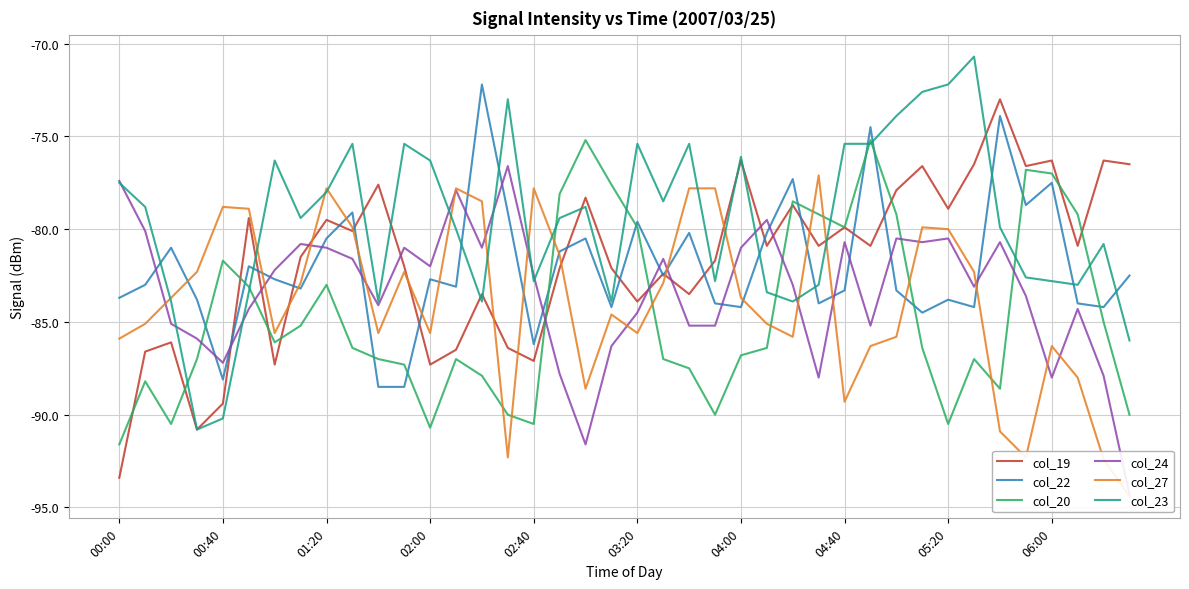

The value of col_20 at 04:40 is -79.9. True or false?

True